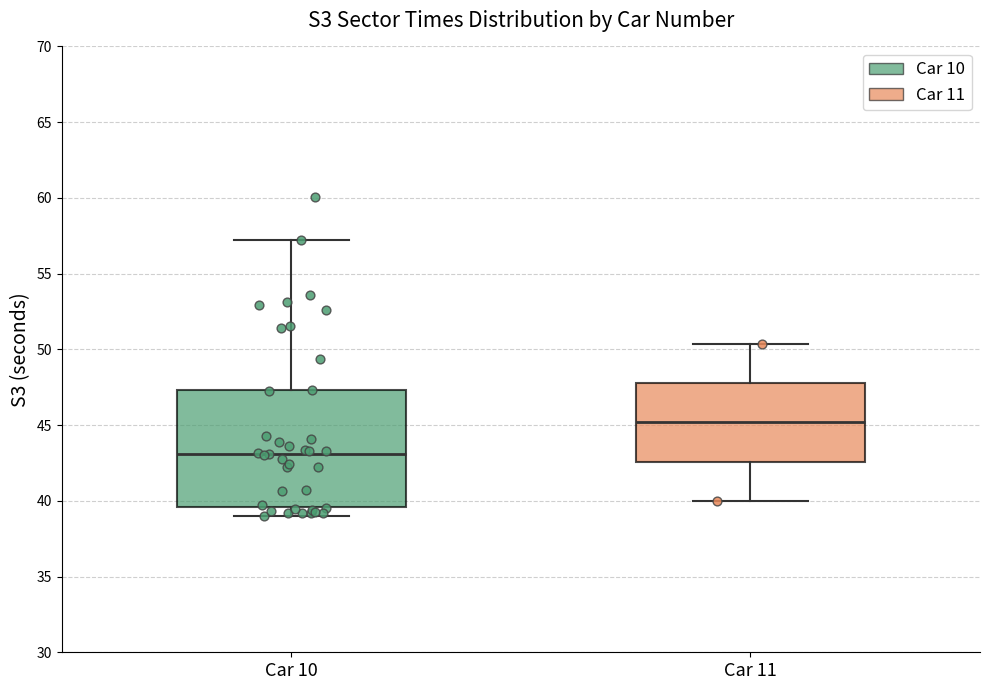

Where is the lower edge of the box for Car 11 on the y-axis? The values are not printed on the chart, so give them approximately, as read against the axis.

42.5